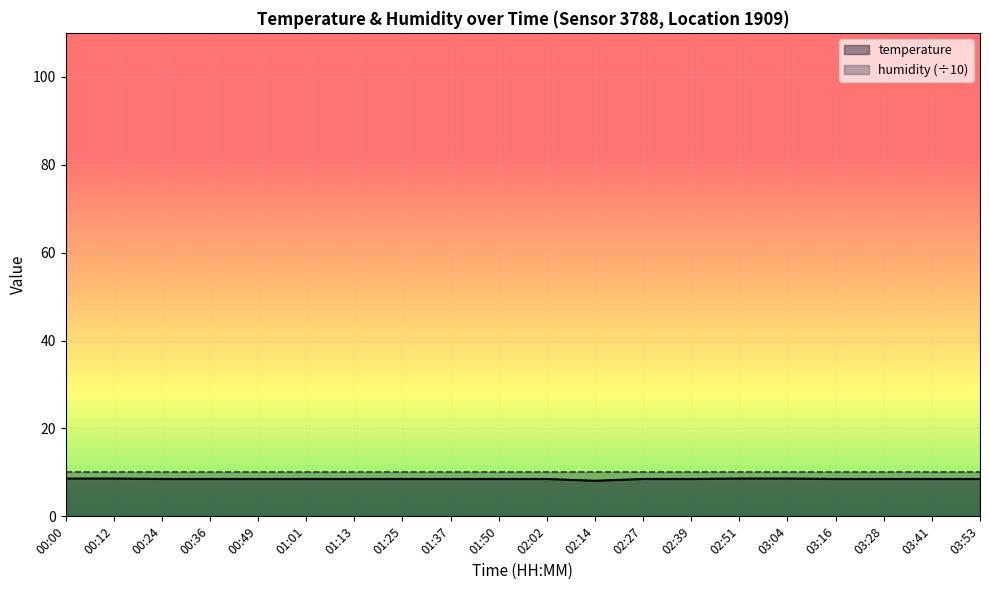

Reading right to left, list all the values displayed in this chart.

8.5	8.5	8.5	8.5	8.6	8.6	8.5	8.5	8.1	8.5	8.5	8.5	8.5	8.5	8.5	8.5	8.5	8.5	8.6	8.6